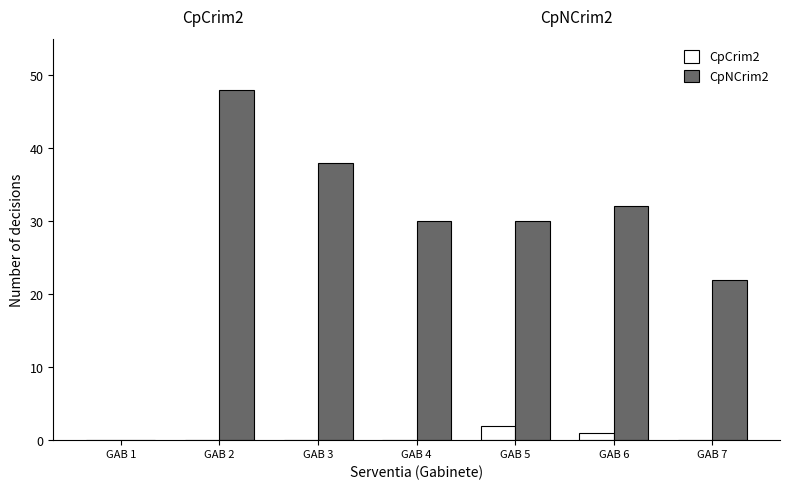

What is the difference between the CpCrim2 values at GAB 5 and GAB 3?

2